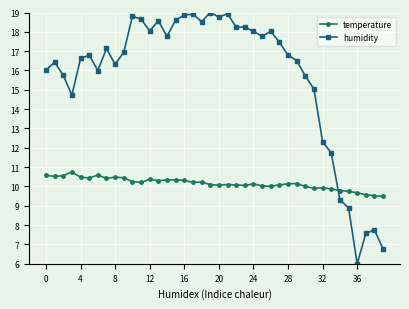

What are all the series names shown in the legend?

temperature, humidity